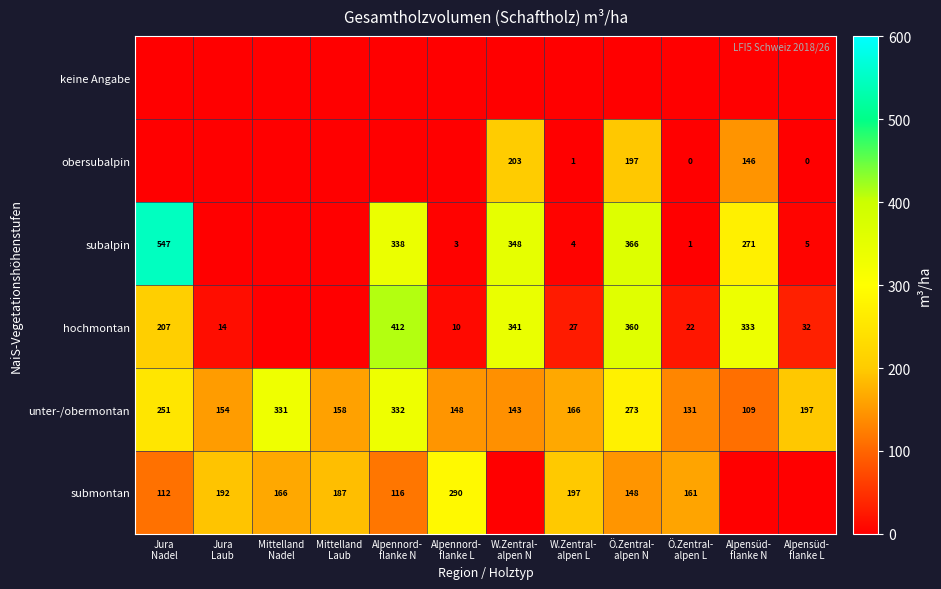

Count the number of categories in the chart.

12